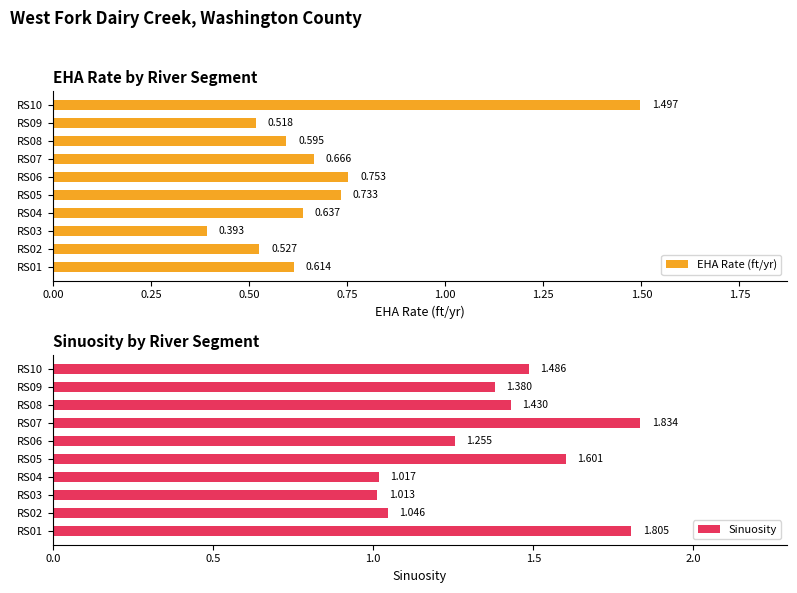

What position from the left is 0.50?

3